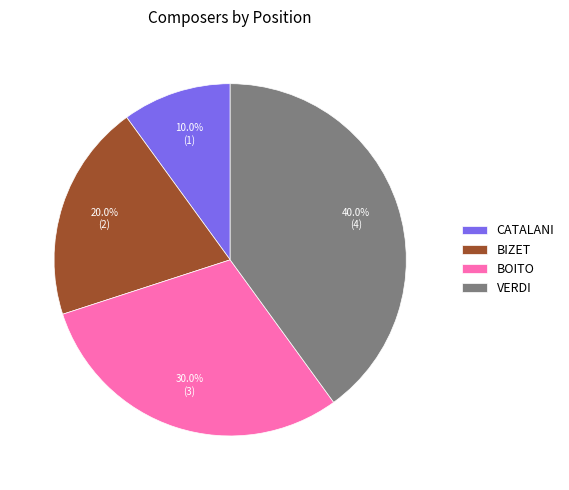

How many slices are in this pie chart?

4